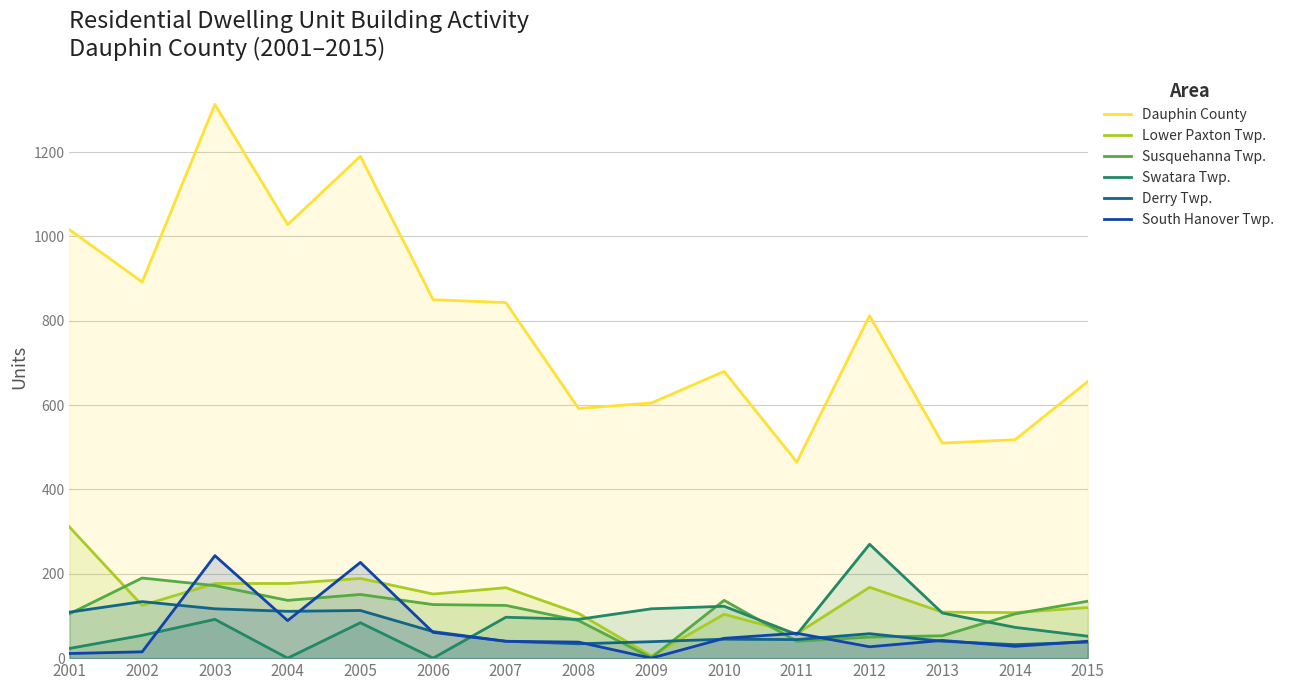

Reading left to right, extract all data points from this chart.

Dauphin County: 1016	892	1313	1028	1190	850	843	592	605	680	465	812	510	518	656
Lower Paxton Twp.: 311	125	177	177	189	152	167	106	5	104	58	168	109	108	120
Susquehanna Twp.: 105	190	172	137	151	127	125	89	1	137	40	50	53	105	135
Swatara Twp.: 23	54	92	0	84	0	97	92	117	123	56	270	107	73	52
Derry Twp.: 109	134	117	111	113	63	40	34	39	45	44	58	40	32	38
South Hanover Twp.: 11	15	243	89	227	61	40	38	0	47	59	27	42	28	40